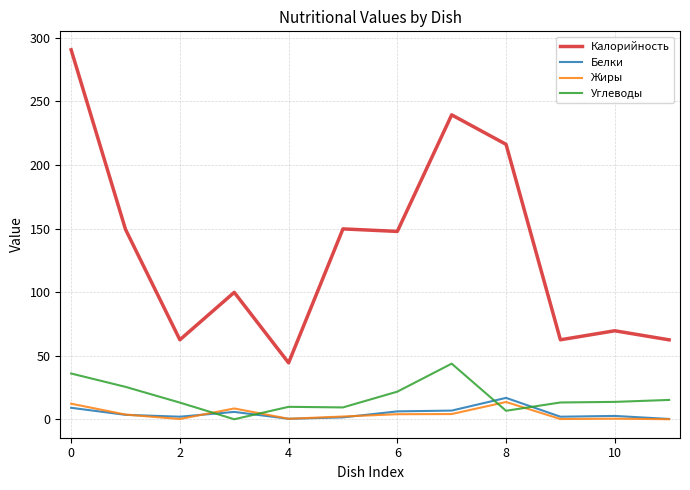

True or false: Калорийность and Углеводы intersect in this chart.

False